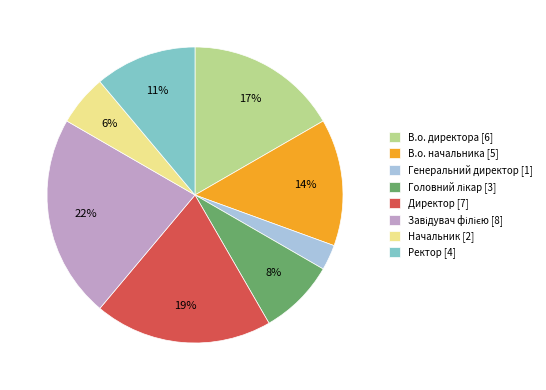

What is the ratio of the value at Начальник [2] to the value at Ректор [4]?

0.5